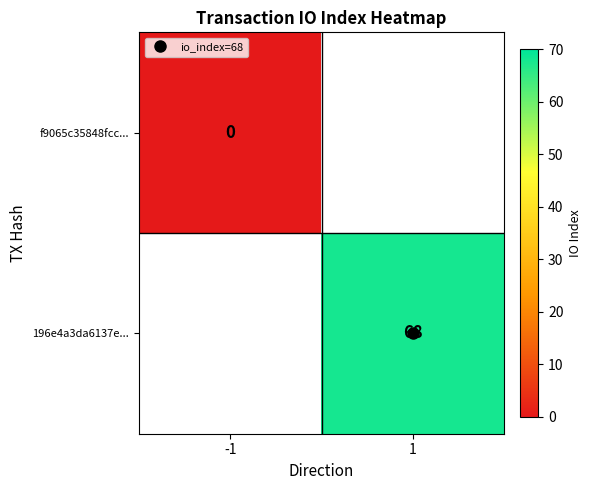

The 196e4a3da6137e... series shows 31.6 at 1. True or false?

False